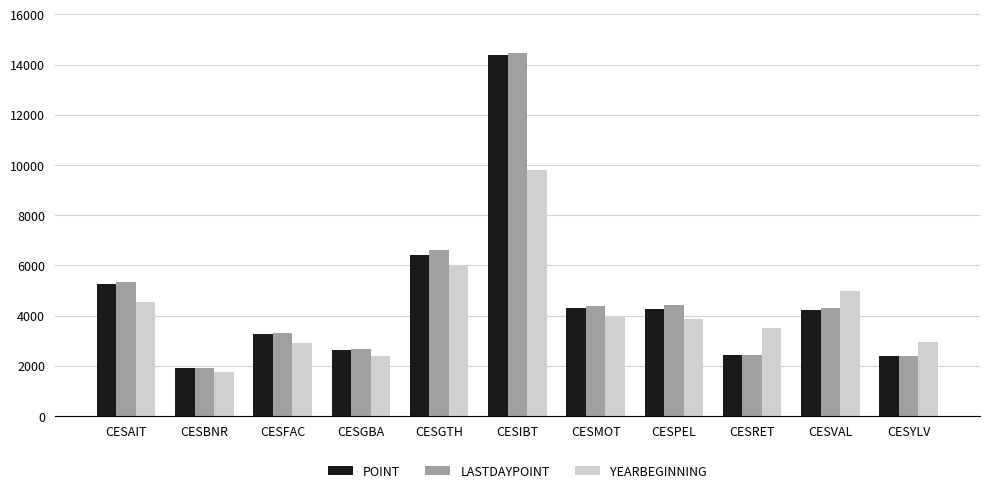

At which label does LASTDAYPOINT first exceed 4319?

CESAIT